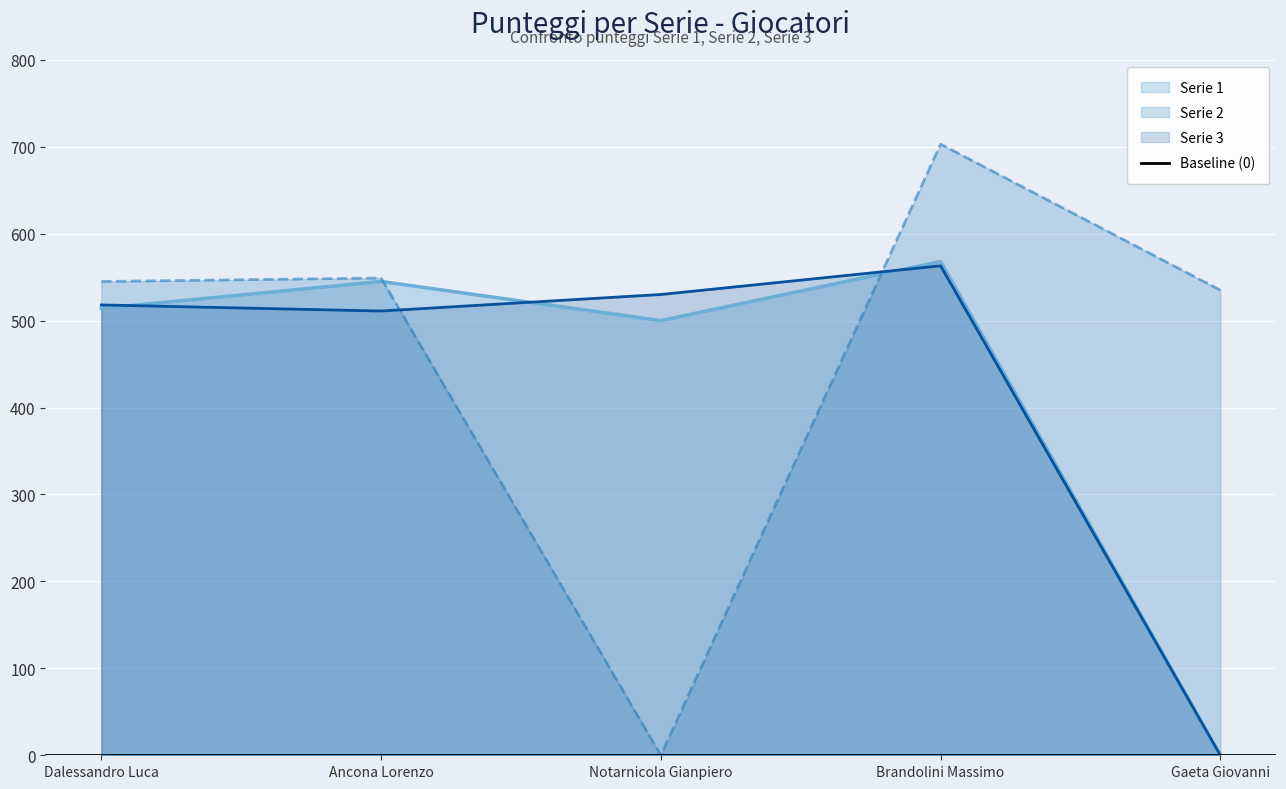

Between which two adjacent categories do Serie 1 and Serie 2 first intersect?

Ancona Lorenzo and Notarnicola Gianpiero